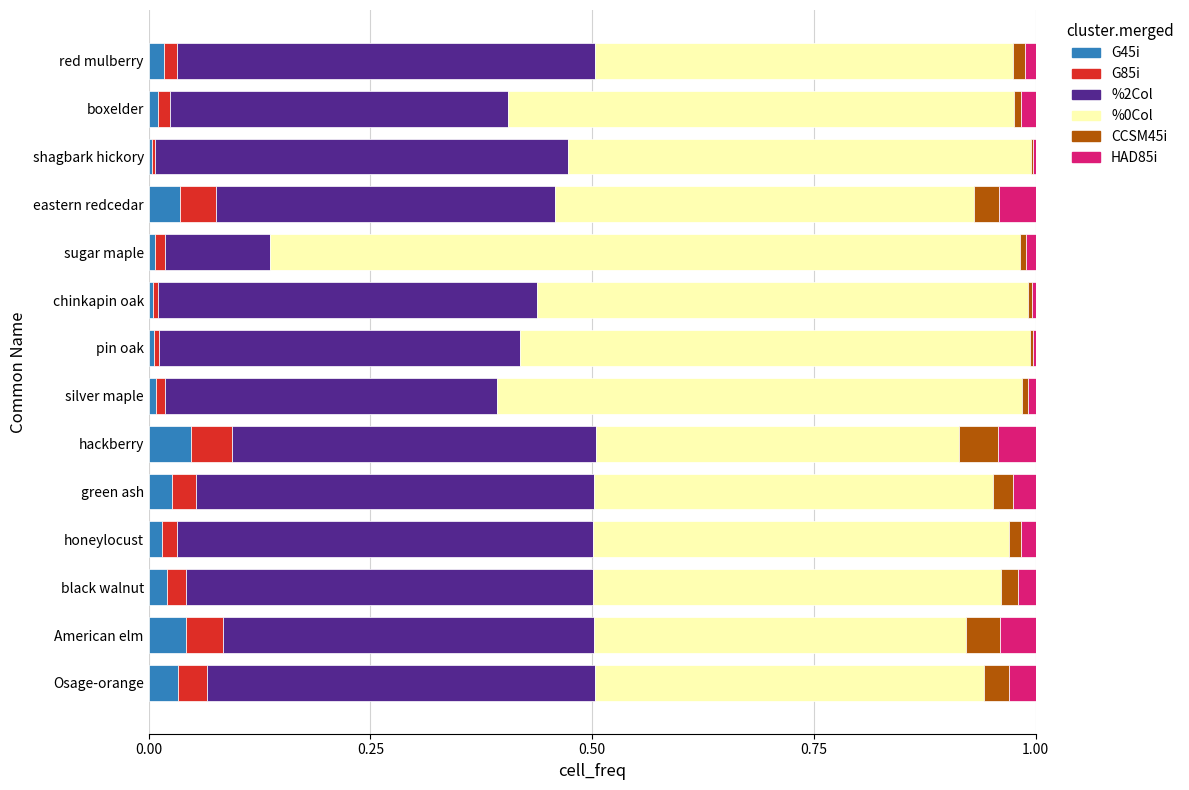

What is the total value across all series at hackberry?

1.0